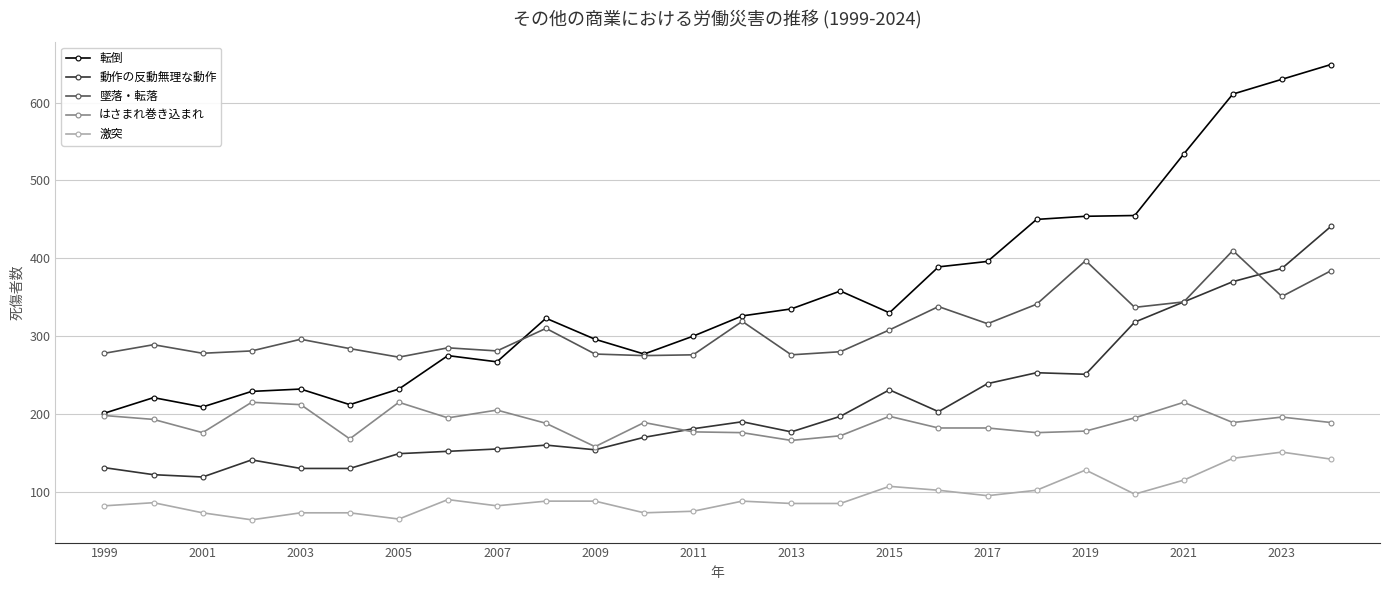

What are all the series names shown in the legend?

転倒, 動作の反動無理な動作, 墜落・転落, はさまれ巻き込まれ, 激突